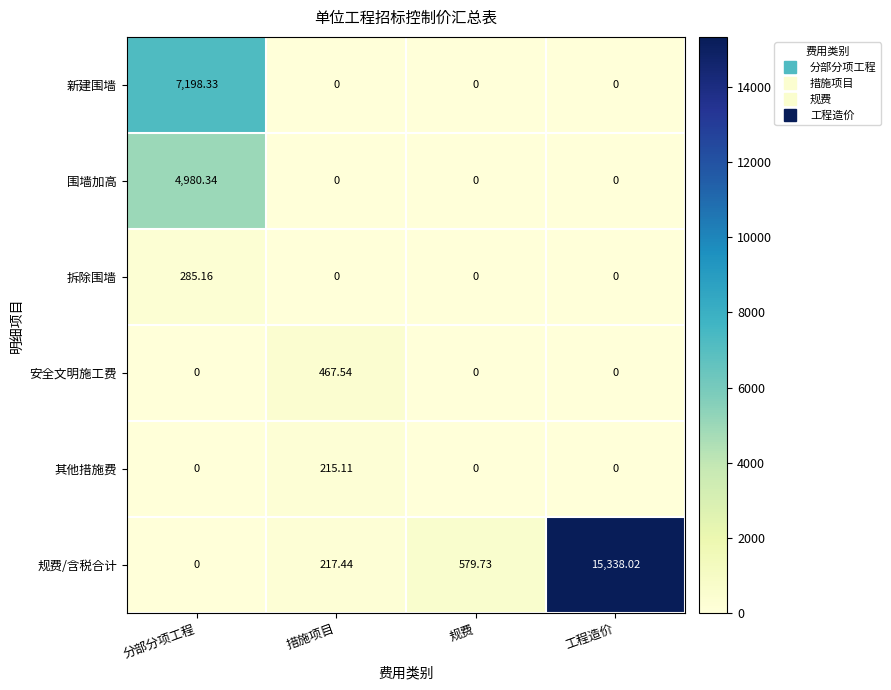

Which series has the largest range (max minus min)?

规费/含税合计